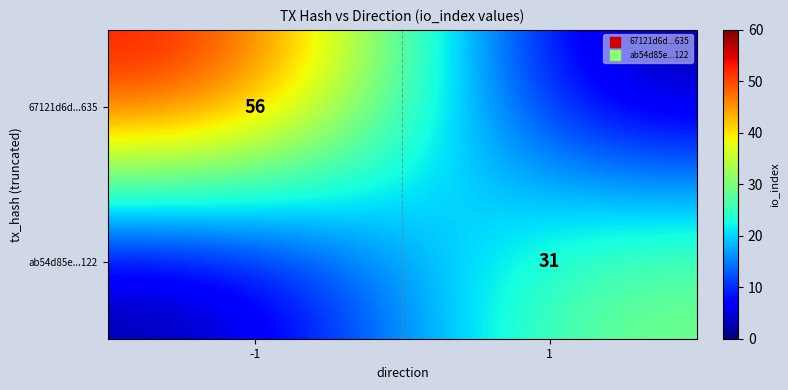

What is the spread (max minus min) of values at 1?

31